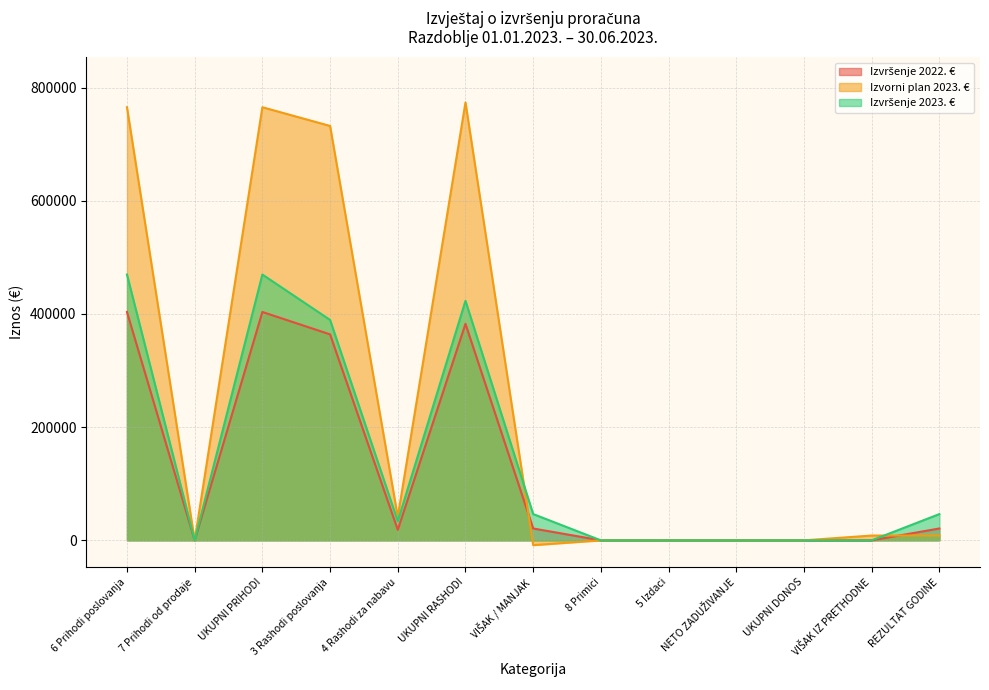

How many data points in Izvršenje 2023. € are less than 33782?

6